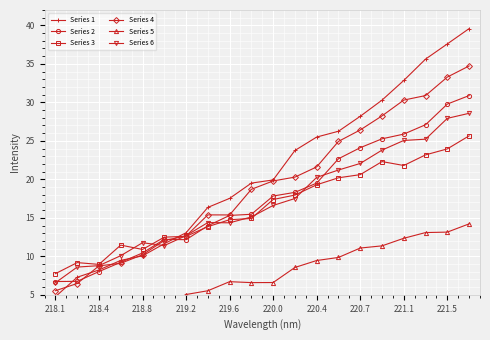

What is the lowest value of the Series 1 series?

4.7